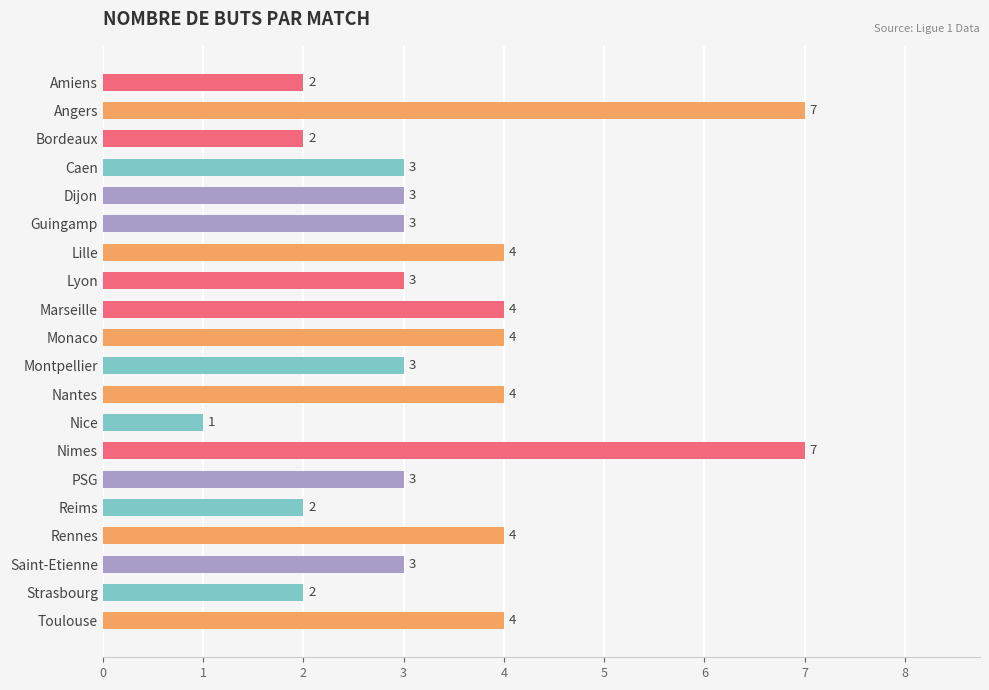

Is it true that the value at Monaco is 6?

False